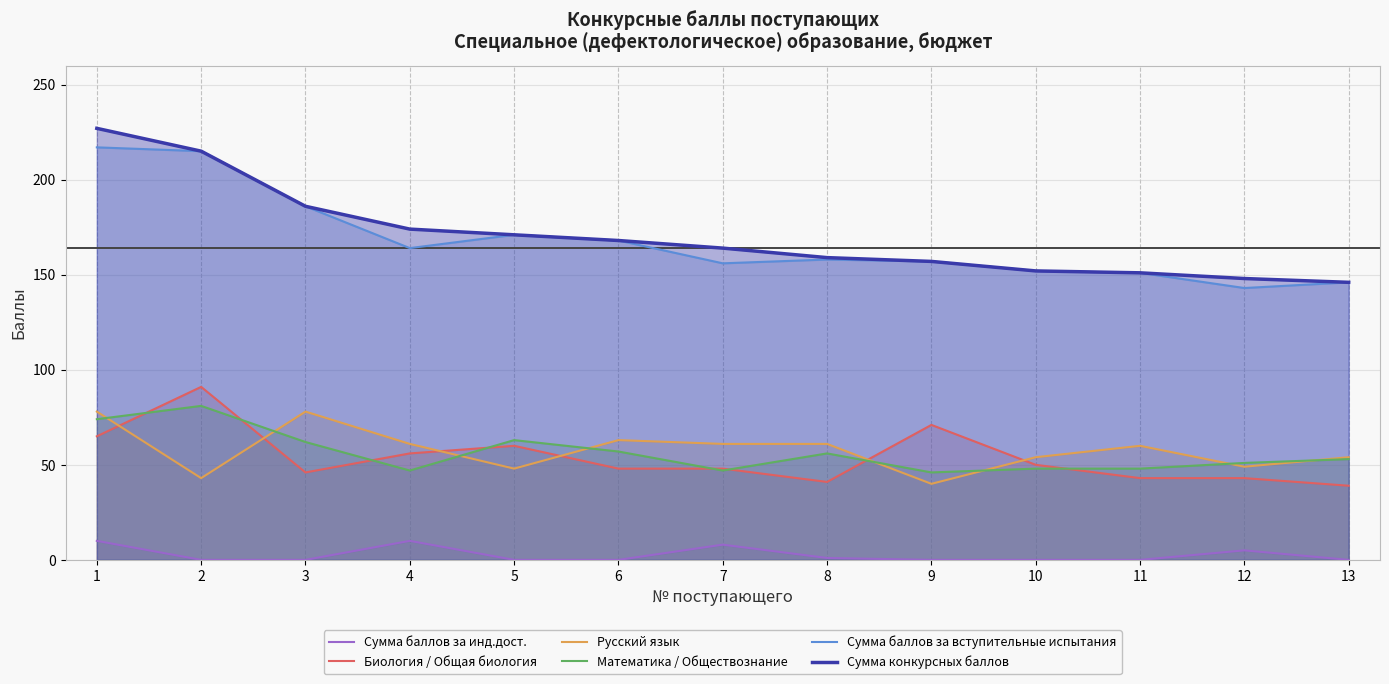

True or false: Русский язык has a value of 11 at 12.

False